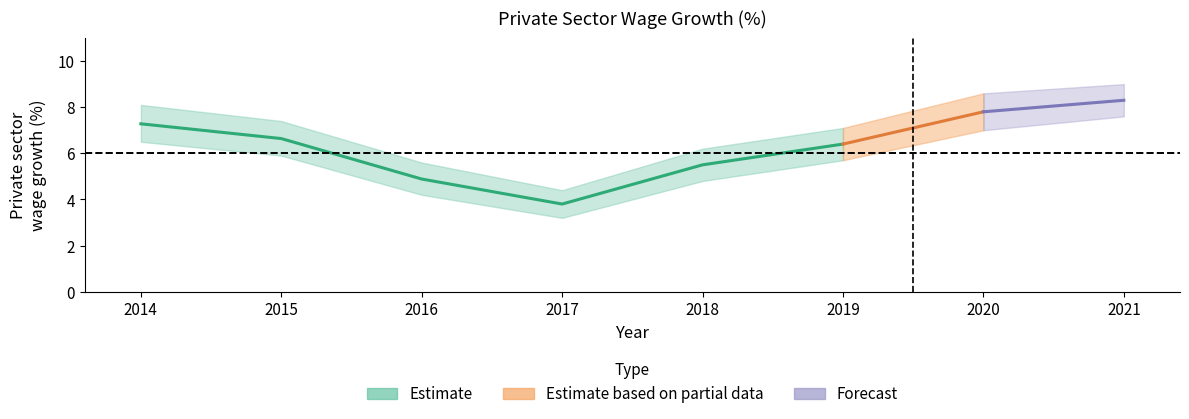

Where is the first local minimum?

2017